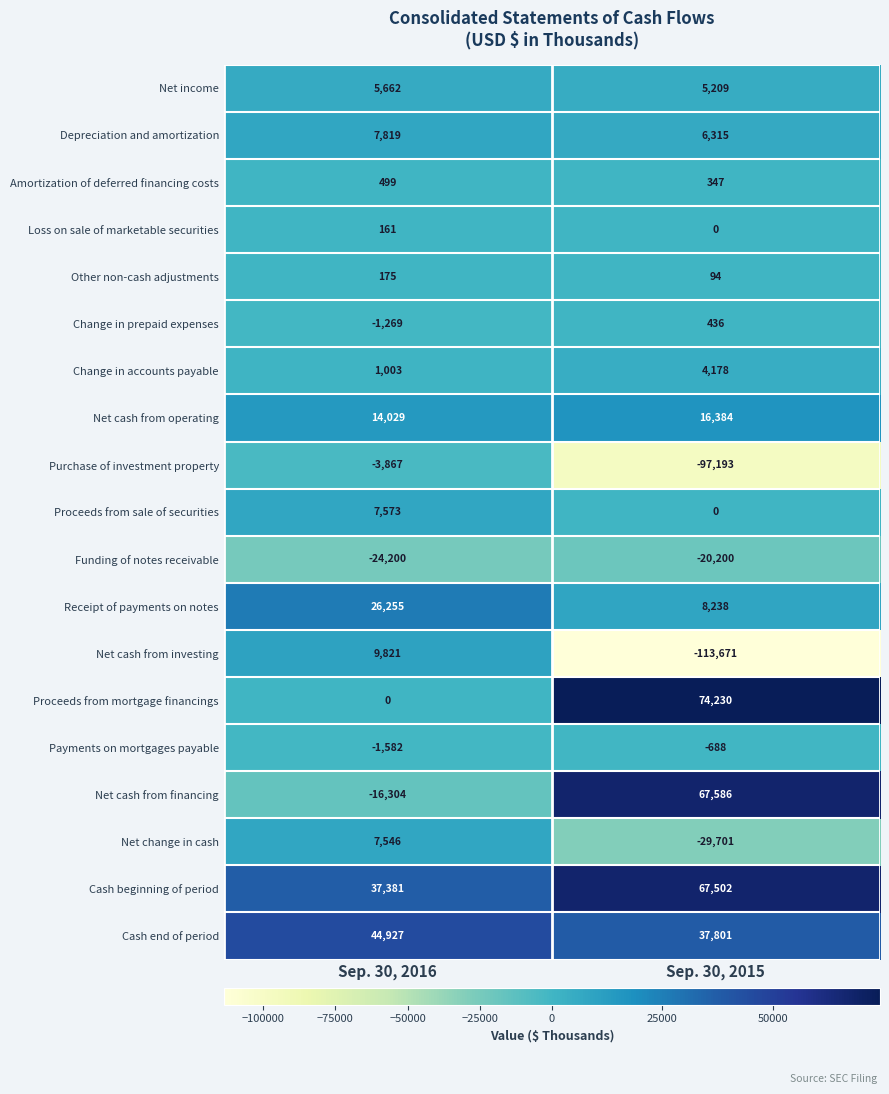

How many data points does each series have?

2